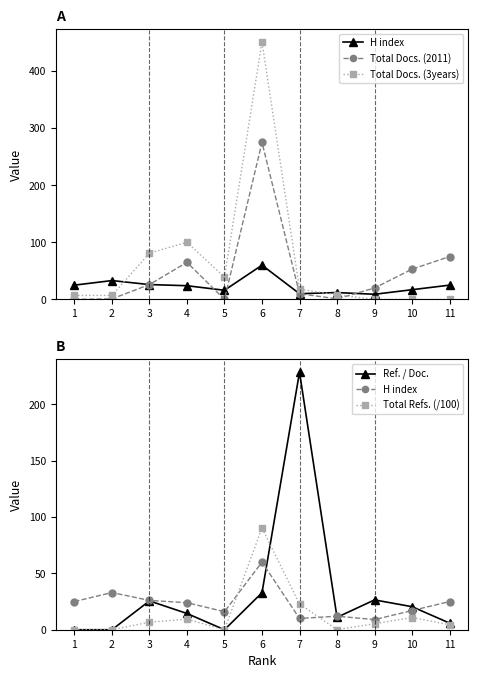

Reading right to left, transcribe all the data shown in this chart.

H index: 11=25.0	10=17.0	9=9.0	8=12.0	7=10.0	6=60.0	5=16.0	4=24.0	3=26.0	2=33.0	1=25.0
Total Docs. (2011): 11=75.0	10=53.0	9=20.0	8=1.0	7=10.0	6=275.0	5=0.0	4=65.0	3=26.0	2=1.0	1=0.0
Total Docs. (3years): 11=0.0	10=0.0	9=0.0	8=8.0	7=18.0	6=451.0	5=39.0	4=100.0	3=81.0	2=7.0	1=7.0
Ref. / Doc.: 11=5.9	10=20.4	9=26.4	8=11.0	7=228.5	6=32.8	5=0.0	4=14.4	3=25.6	2=0.0	1=0.0
Total Refs. (/100): 11=4.4	10=10.8	9=5.3	8=0.1	7=22.9	6=90.3	5=0.0	4=9.4	3=6.7	2=0.0	1=0.0